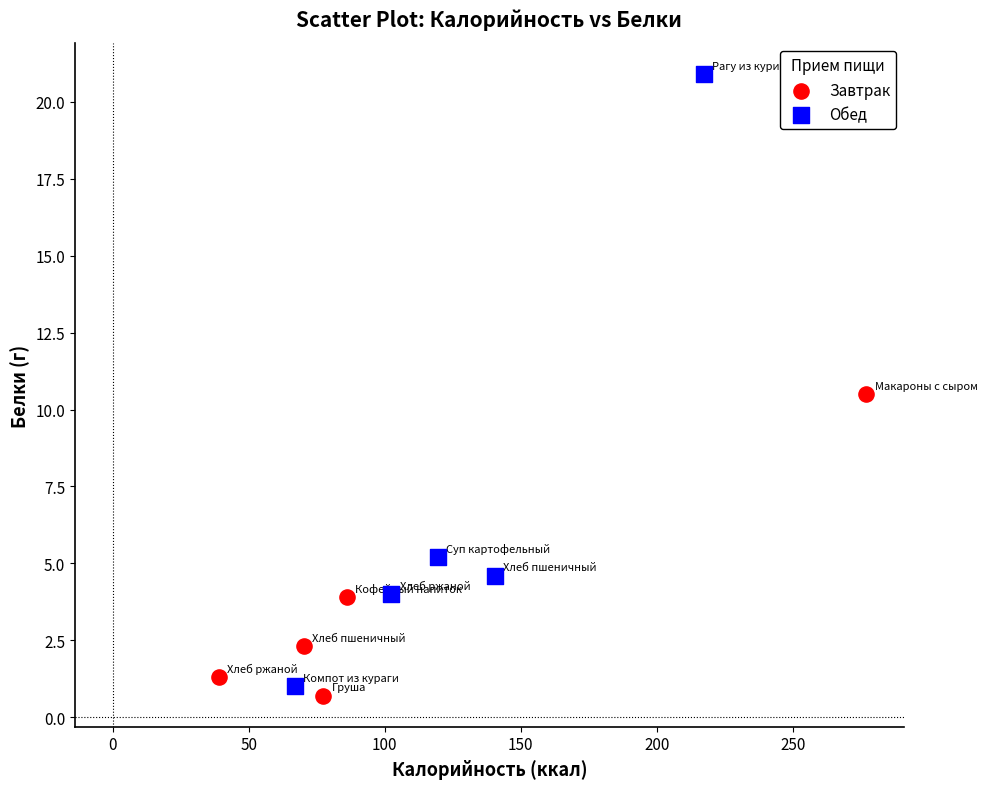

Which series contains the highest Y value?

Обед